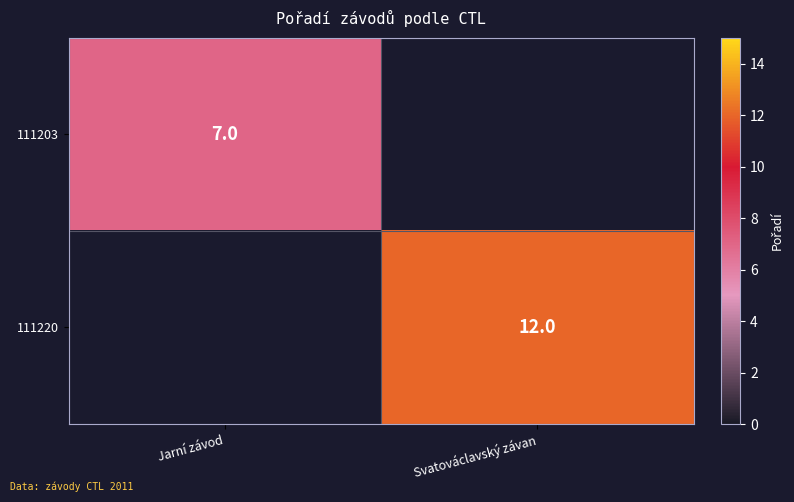

The value of 111220 at Svatováclavský závan is 12. True or false?

True